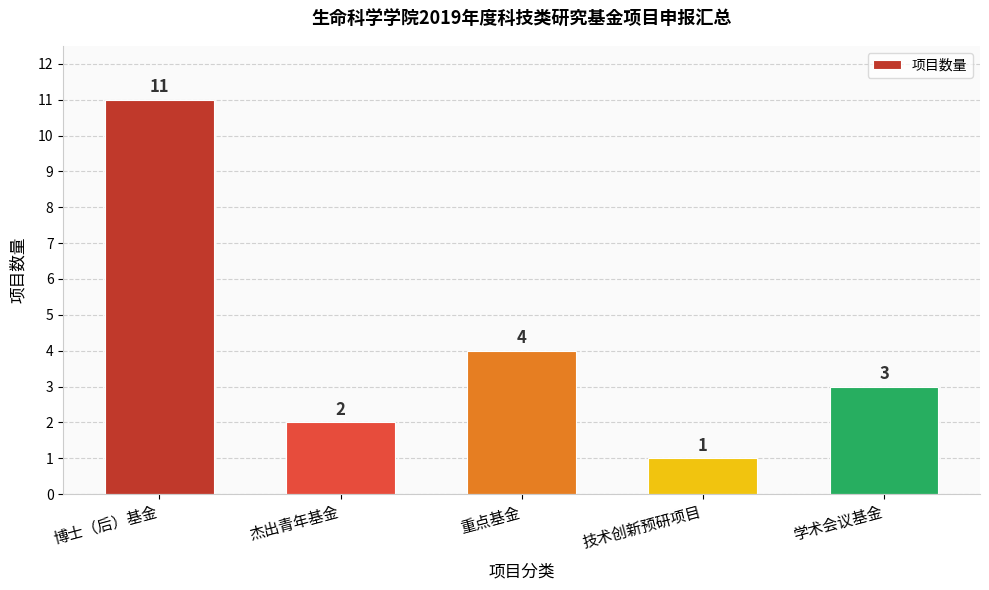

Between 杰出青年基金 and 重点基金, which is larger?

重点基金